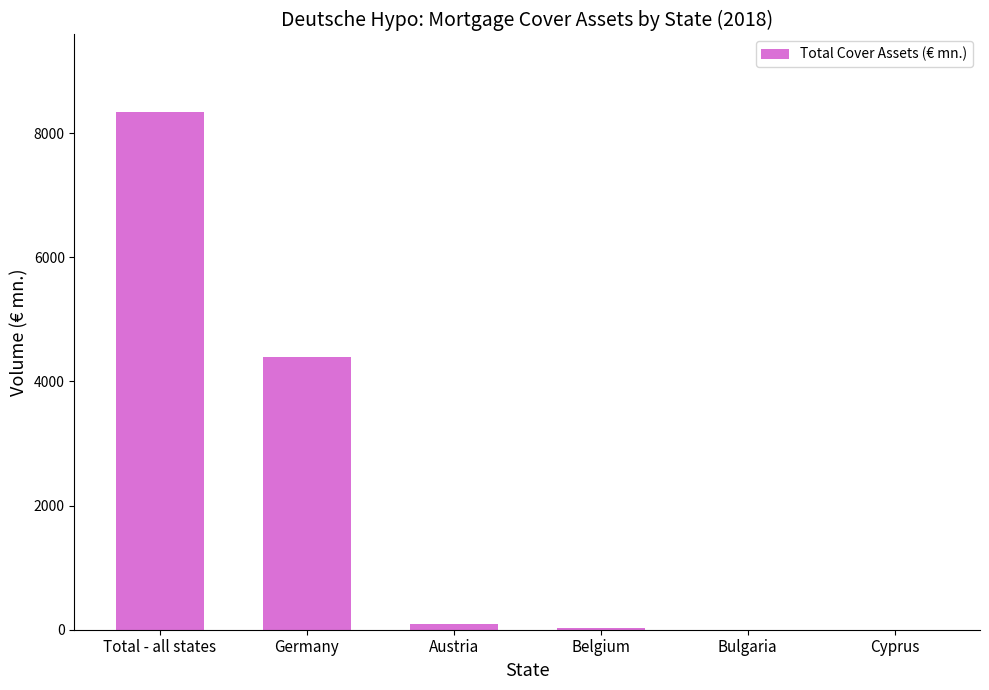

Count the number of categories in the chart.

6